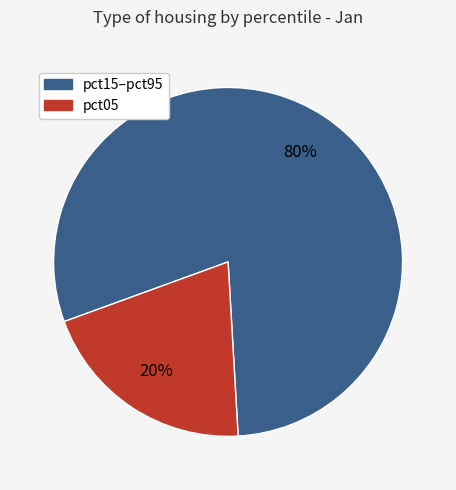

To the nearest percent, what is the average slice percentage?

50%